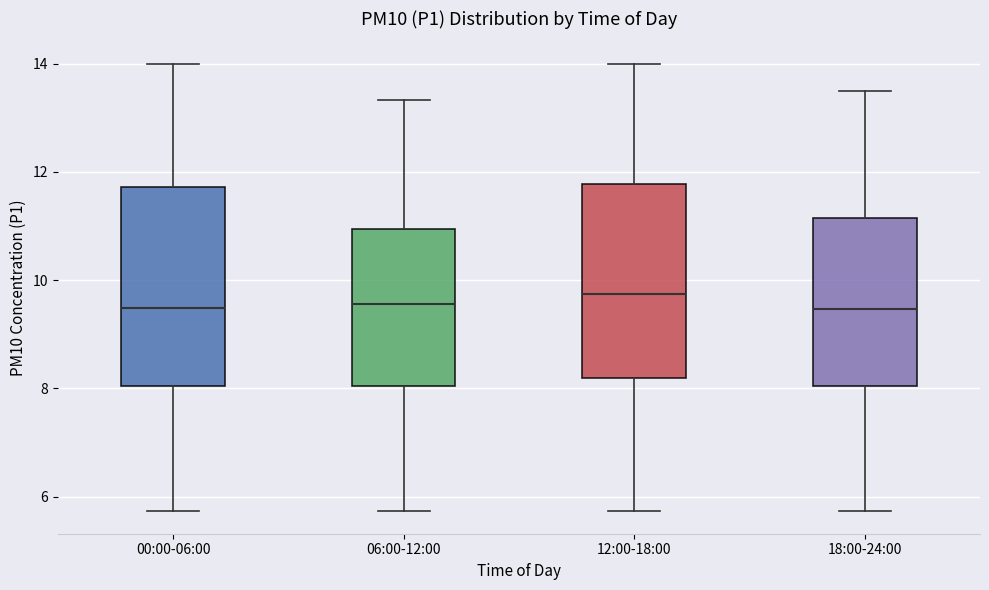

Reading left to right, transcribe this box plot: for each box, give where its median line is, the range the box spans, and where its two whiskers end, as read against the y-axis. The values are not printed on the chart, so give them approximately, as read against the axis.

00:00-06:00: median 9.4, box 8.0 to 11.8, whiskers 5.8 to 14.0
06:00-12:00: median 9.6, box 8.0 to 11.0, whiskers 5.8 to 13.4
12:00-18:00: median 9.8, box 8.2 to 11.8, whiskers 5.8 to 14.0
18:00-24:00: median 9.4, box 8.0 to 11.2, whiskers 5.8 to 13.6